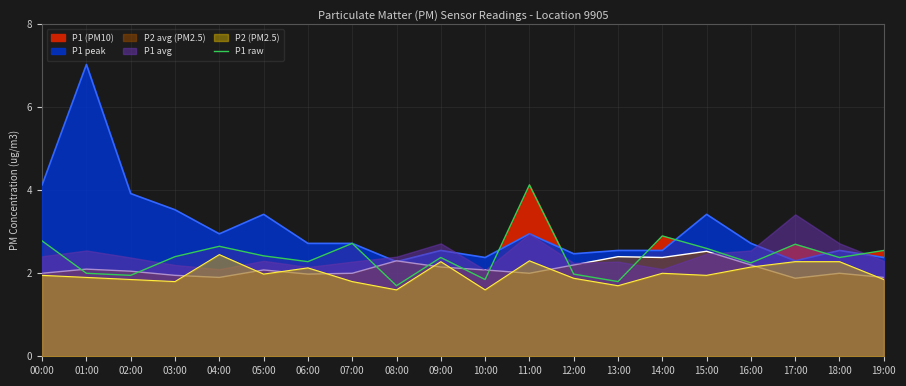

Approximately how many times larger is the value at 11:00 compared to 07:00?

1.5